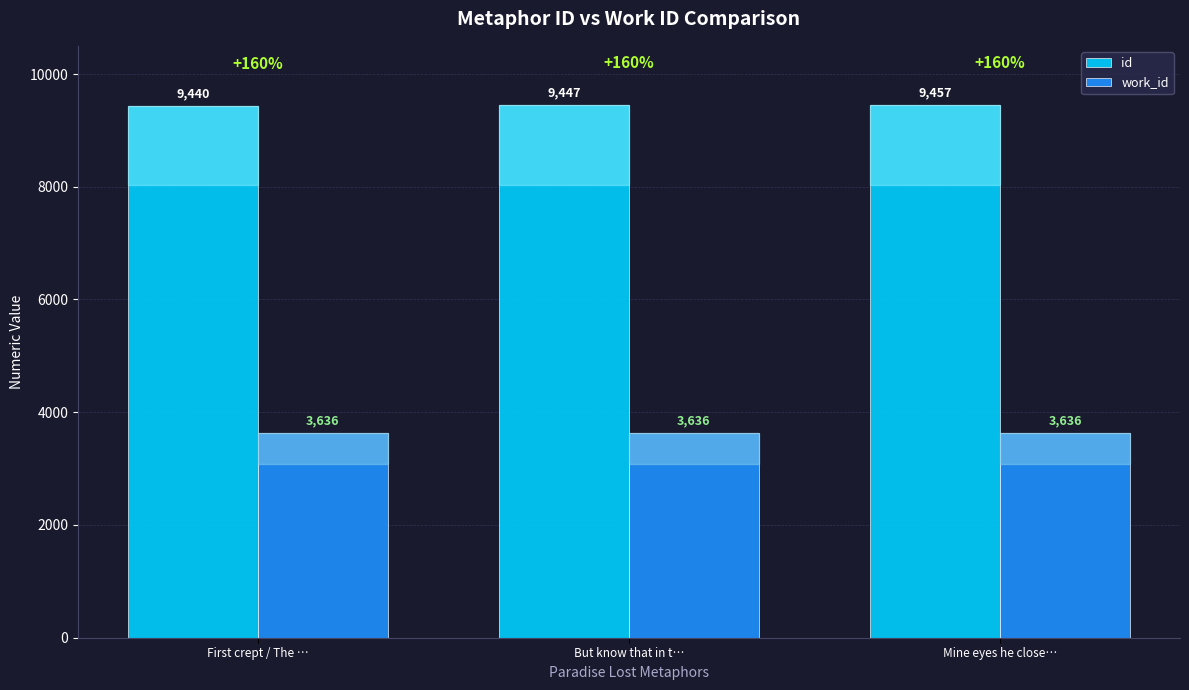

How many categories are shown in the chart?

3